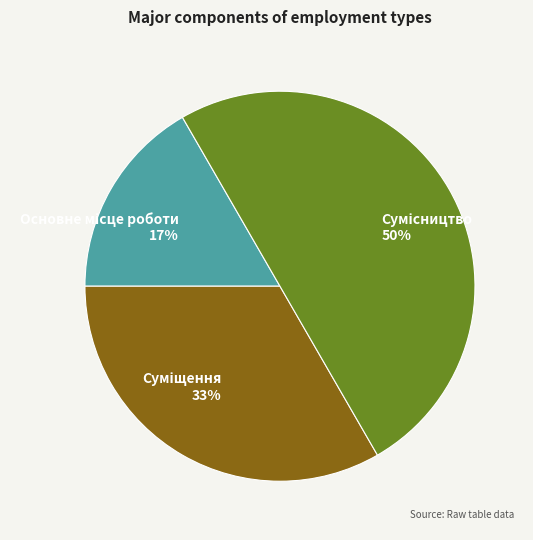

To the nearest percent, what is the average slice percentage?

33%